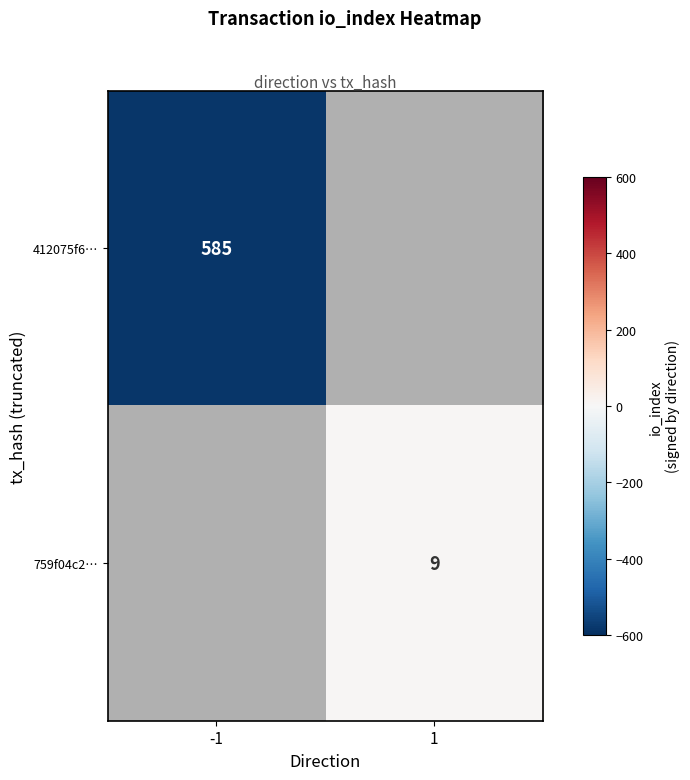

The 759f04c2… series shows 9 at 1. True or false?

True